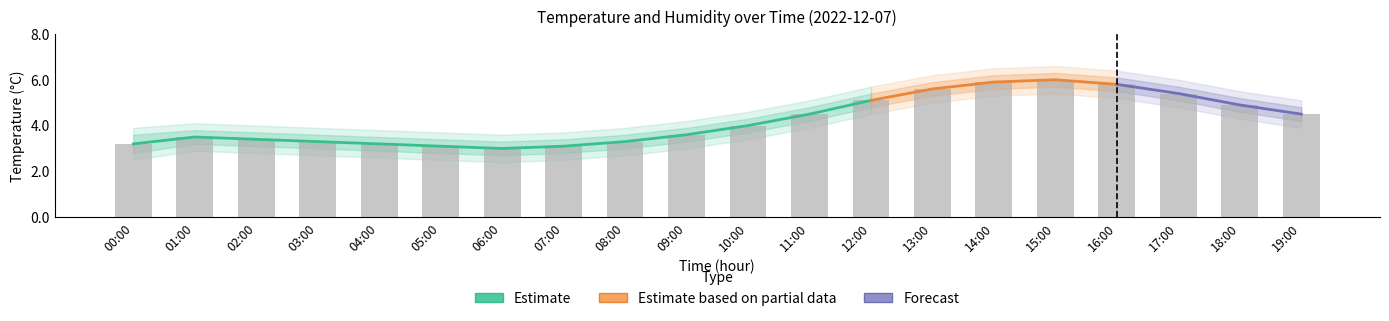

Rank the categories by value from lowest to highest.

06:00, 05:00, 07:00, 00:00, 04:00, 03:00, 08:00, 02:00, 01:00, 09:00, 10:00, 11:00, 19:00, 18:00, 12:00, 17:00, 13:00, 16:00, 14:00, 15:00